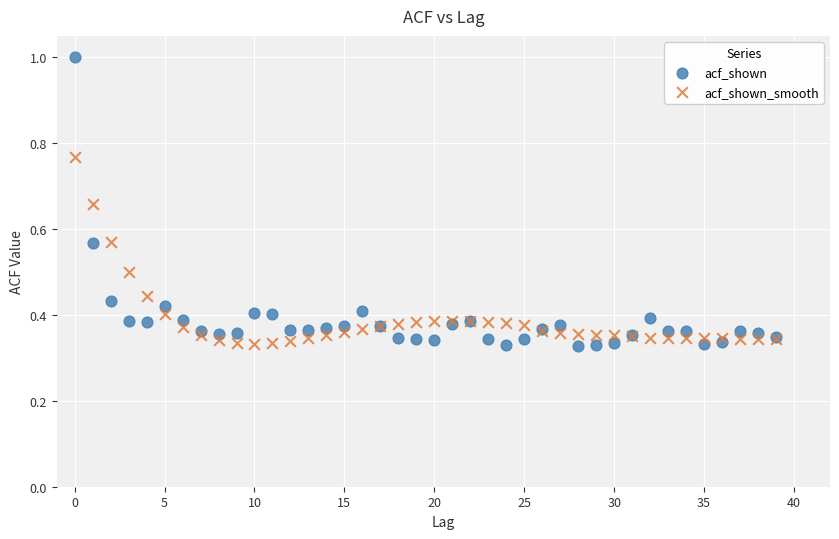

Which series reaches the maximum Y coordinate?

acf_shown